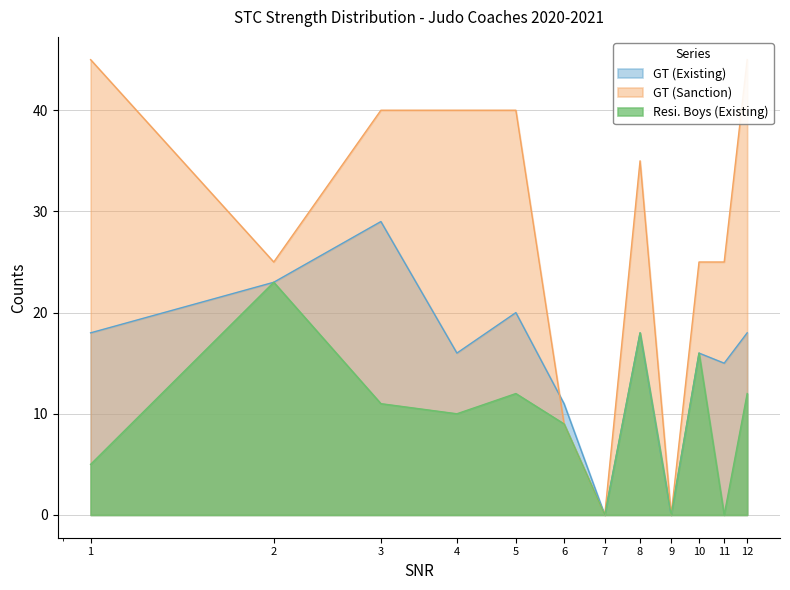

What is the difference between the maximum and second lowest values in the GT (Existing) series?

29